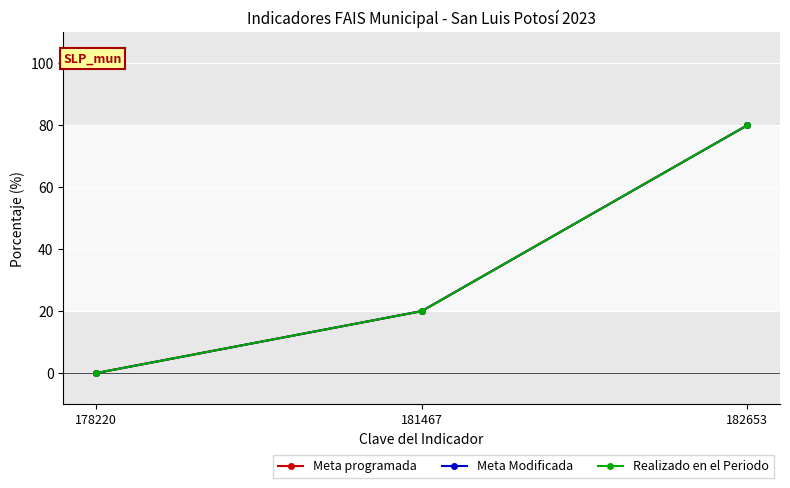

Which series has the widest spread of values?

Meta programada